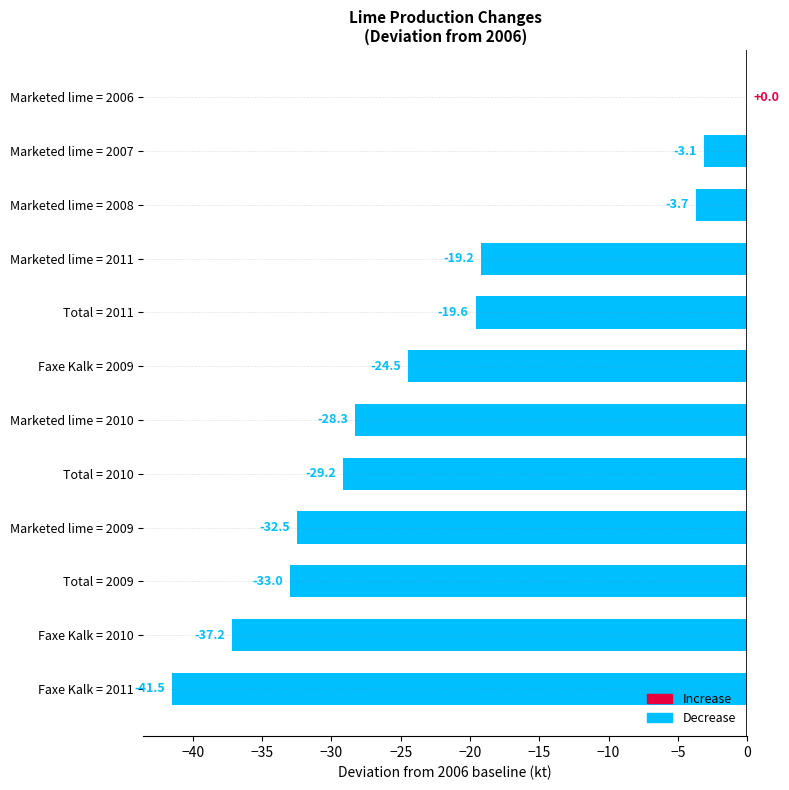

How many categories are shown in the chart?

12